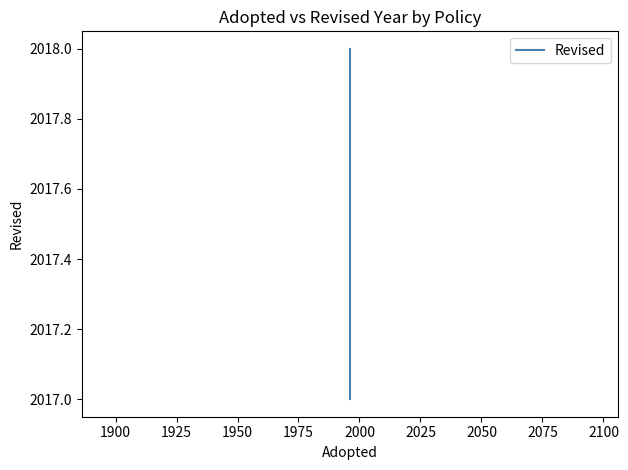

Count the values in the range 2017 to 2018.

2